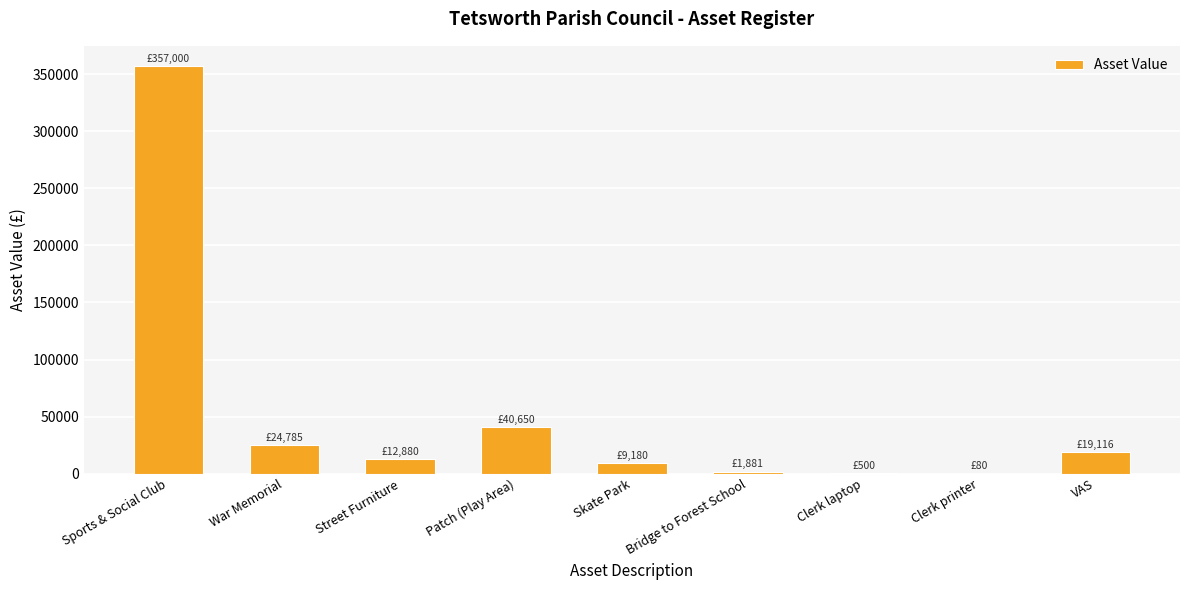

At which category does the chart reach its peak across all series?

Sports & Social Club